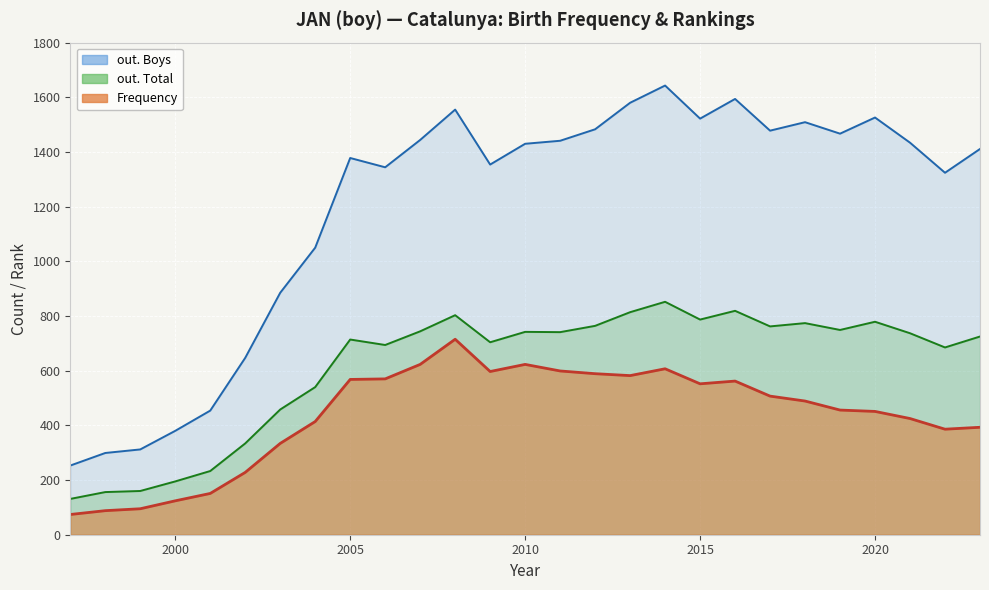

What is the maximum value shown in the chart?

1643